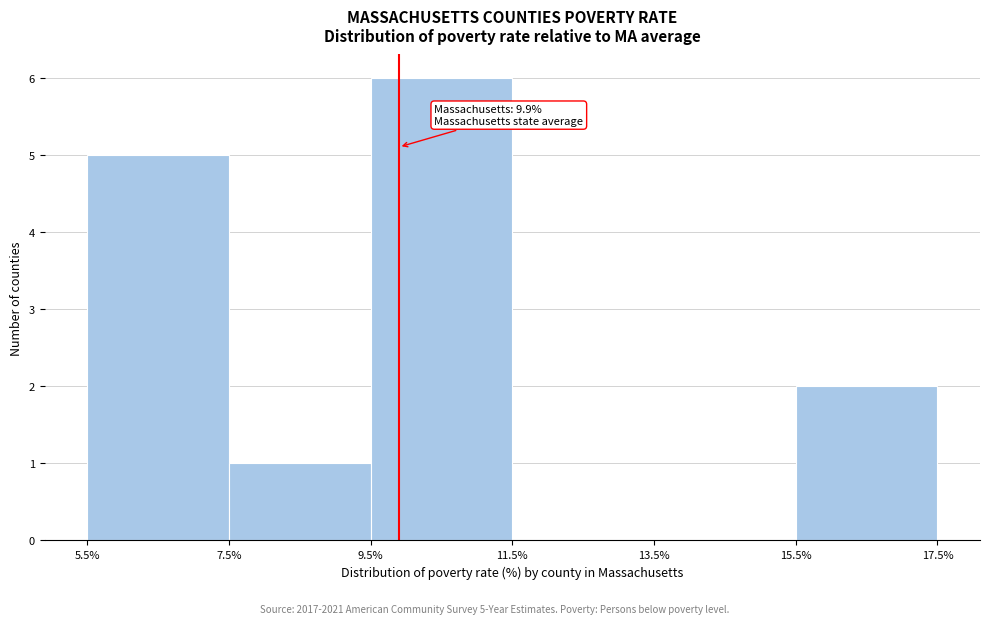

Which range on the x-axis has the tallest bar?

9.5% to 11.5%